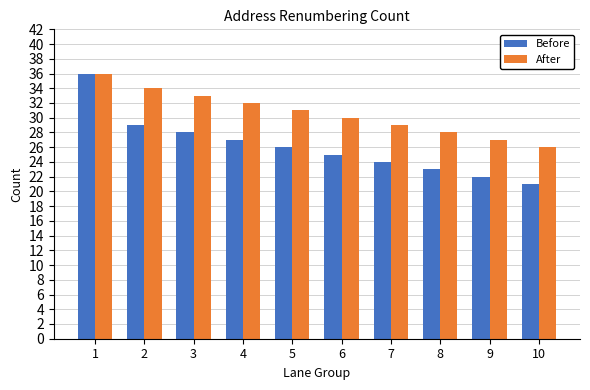

At which label is After closest to 31?

5